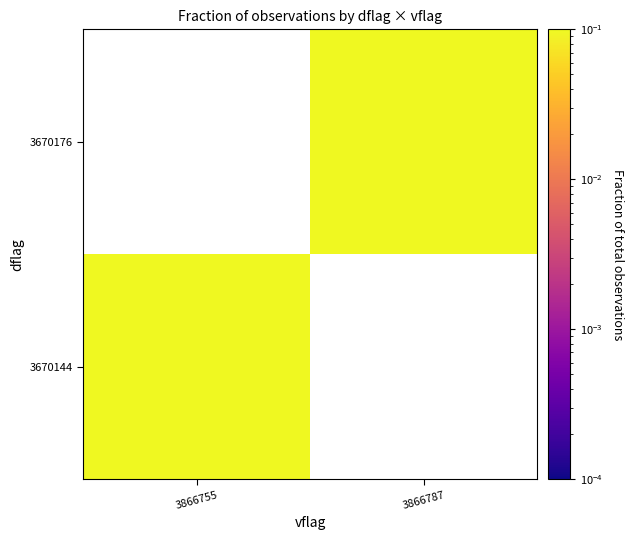

At which category is the sum across all series the highest?

3866787